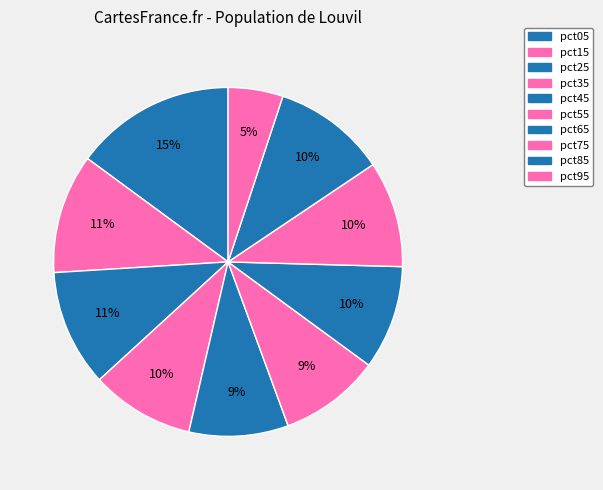

How many slices are in this pie chart?

10